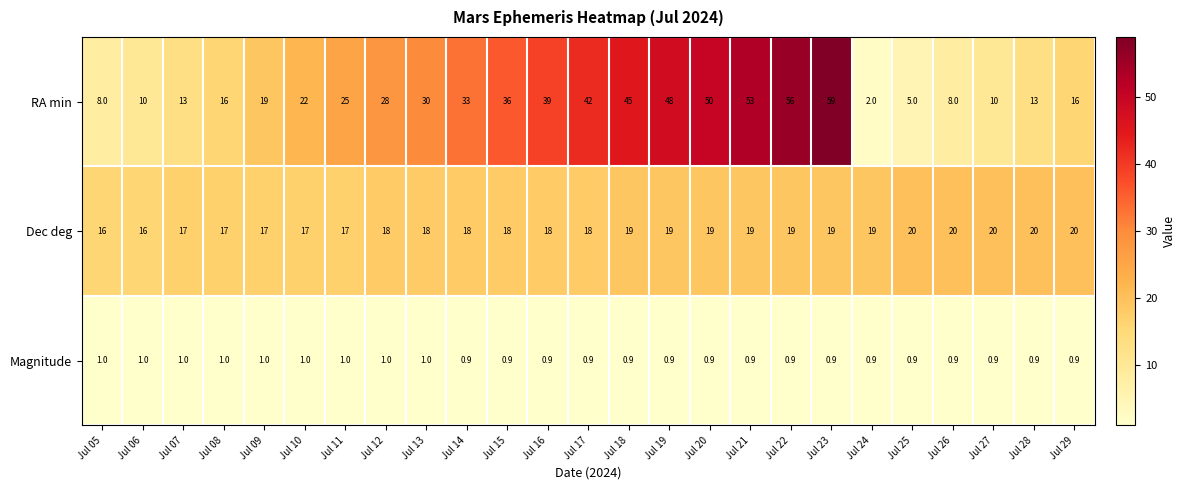

What is the highest value of the Dec deg series?

20.0